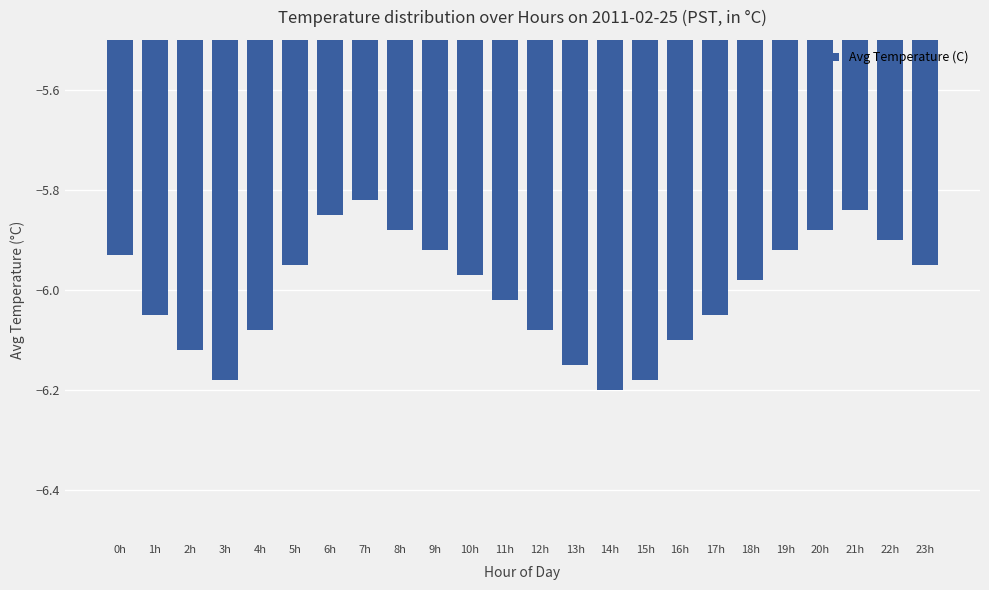

At which category does the chart reach its minimum across all series?

14h